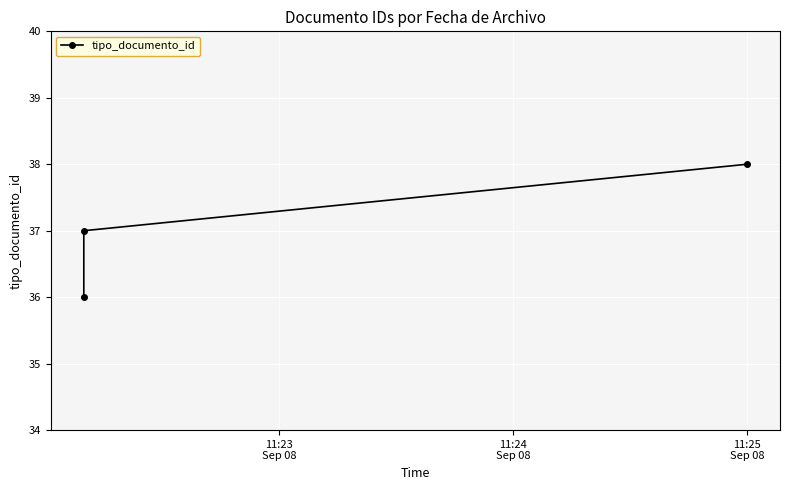

Reading left to right, list all the values displayed in this chart.

36	37	38